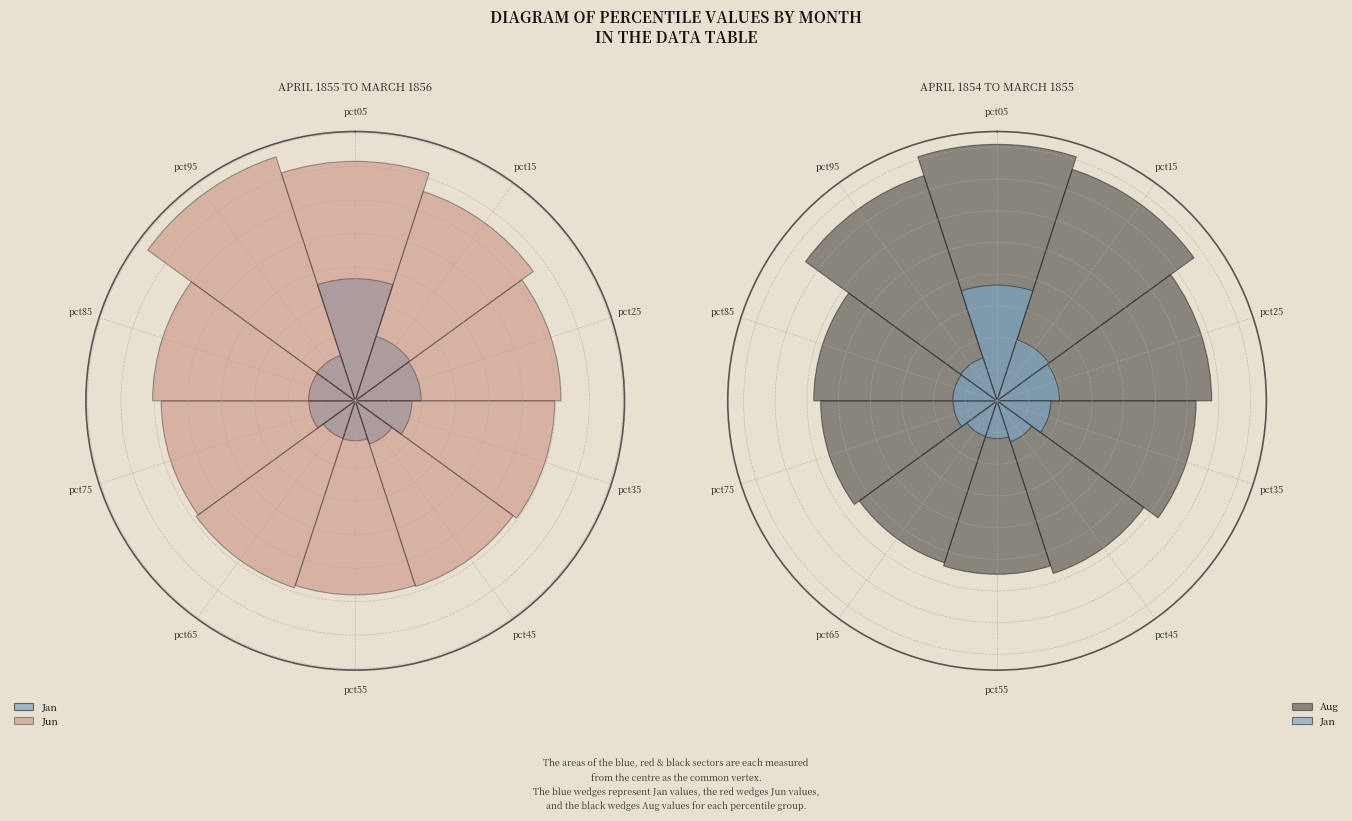

Is it true that pct65 is 20% of the pie?

False